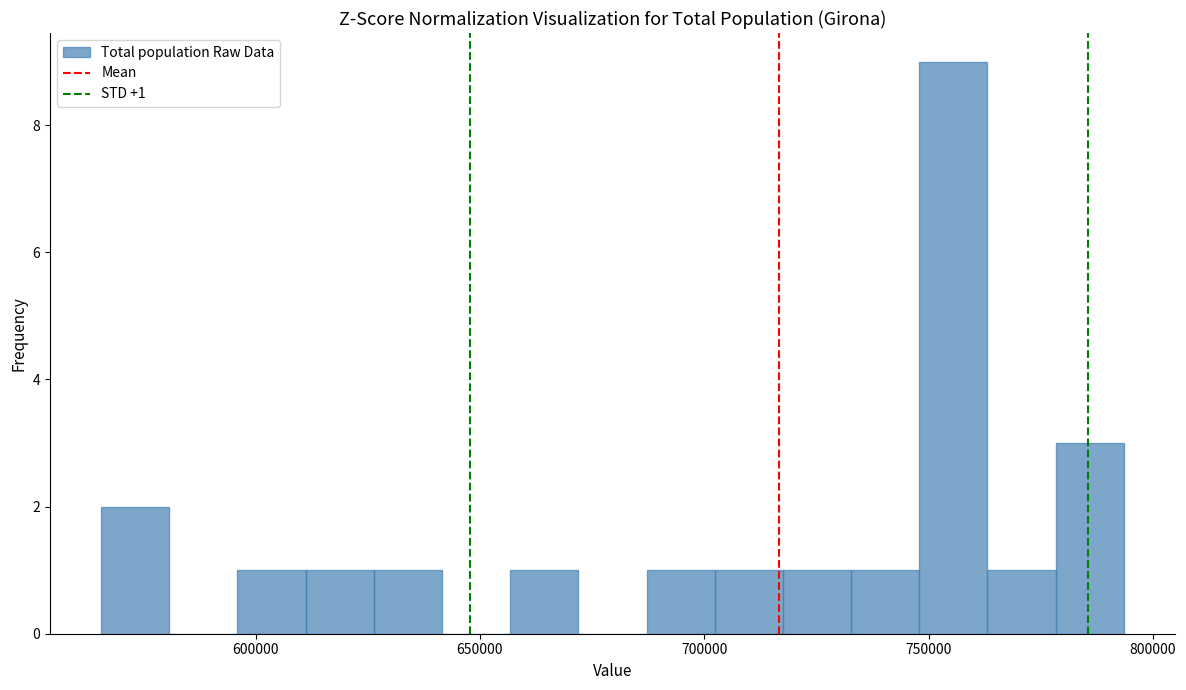

Around what value on the x-axis is the tallest bar? Give the approximate position of its centre, as read against the axis.

755000